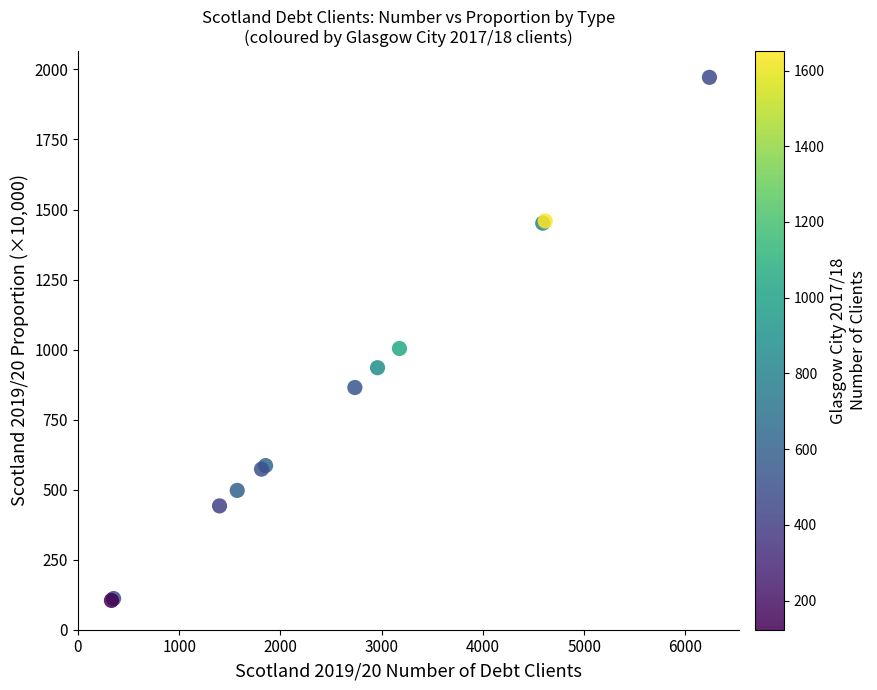

What Y value in the scatter plot is closest to 1038?

1003.9